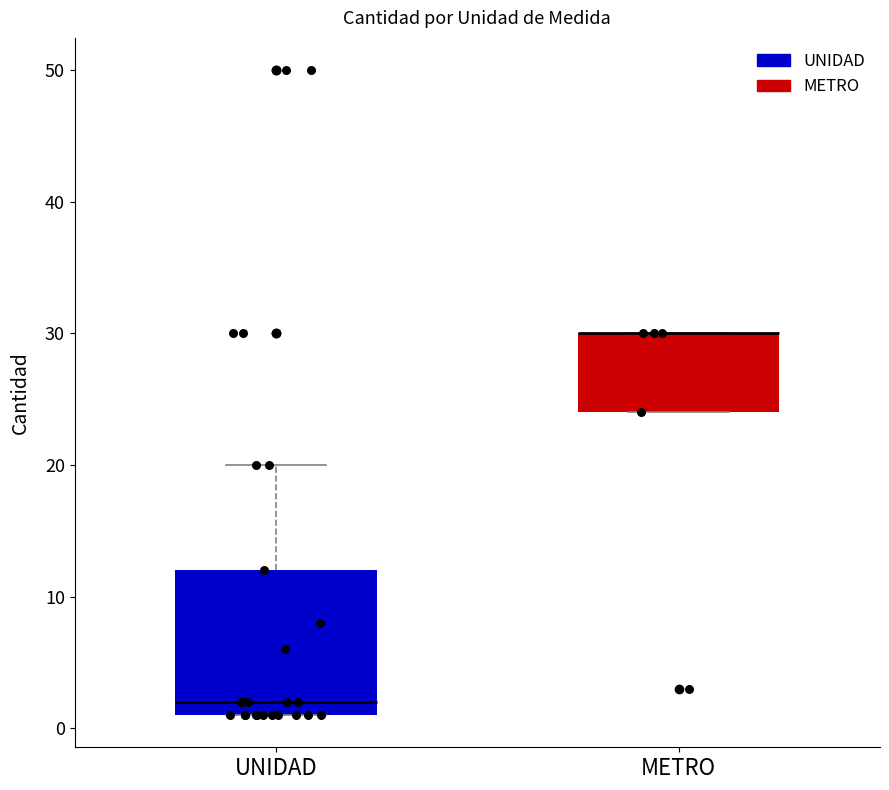

Reading left to right, transcribe this box plot: for each box, give where its median line is, the range the box spans, and where its two whiskers end, as read against the y-axis. The values are not printed on the chart, so give them approximately, as read against the axis.

UNIDAD: median 2, box 1 to 12, whiskers 1 to 20
METRO: median 30 (drawn on the box's upper edge), box 24 to 30, whiskers 24 to 30